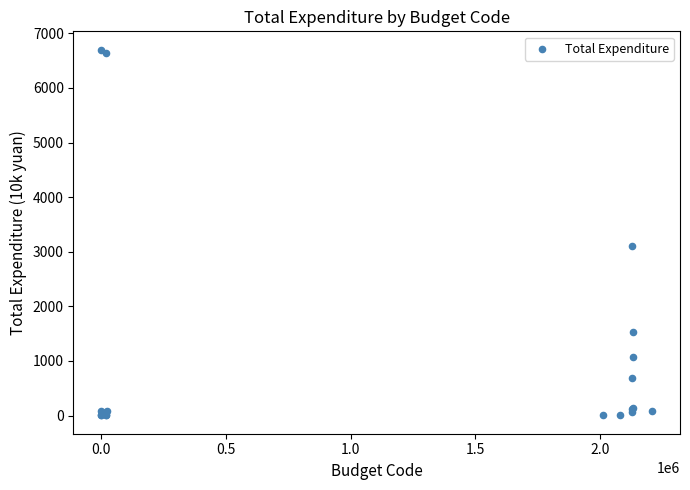

What Y value in the scatter plot is closest to 3351?

3102.4